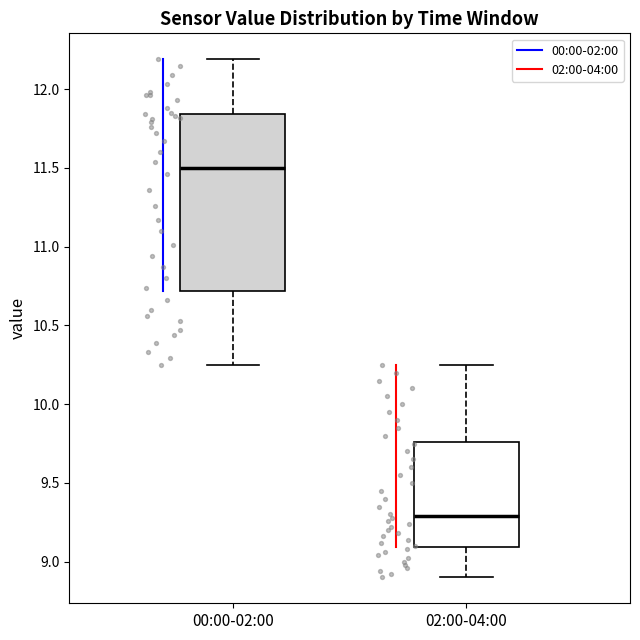

Reading left to right, read every box against the y-axis: the position of its median line, the range the box covers, and the ends of its whiskers. The values are not printed on the chart, so give them approximately, as read against the axis.

00:00-02:00: median 11.50, box 10.70 to 11.85, whiskers 10.25 to 12.20
02:00-04:00: median 9.30, box 9.10 to 9.75, whiskers 8.90 to 10.25